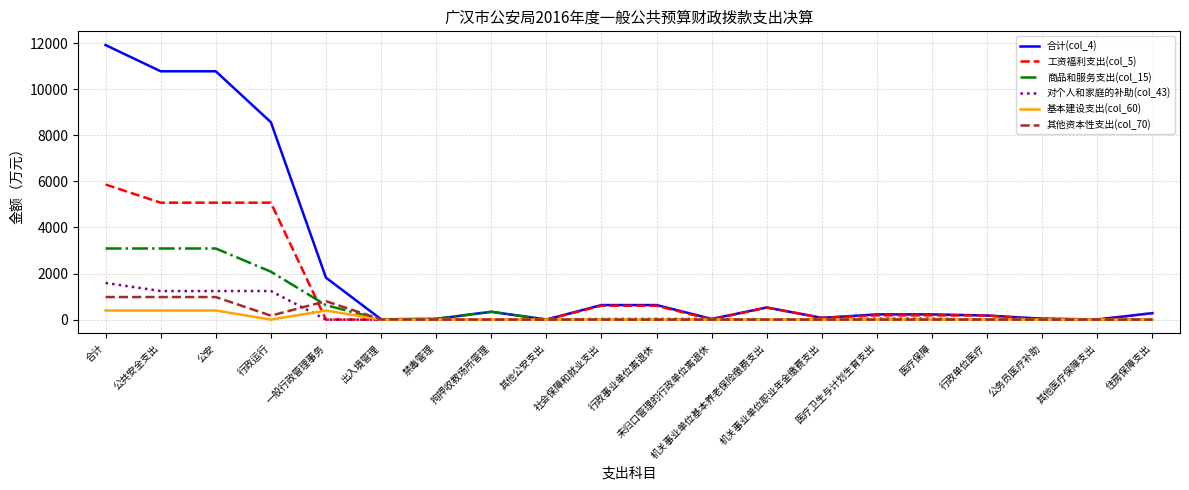

Which series has the largest total across all categories?

合计(col_4)